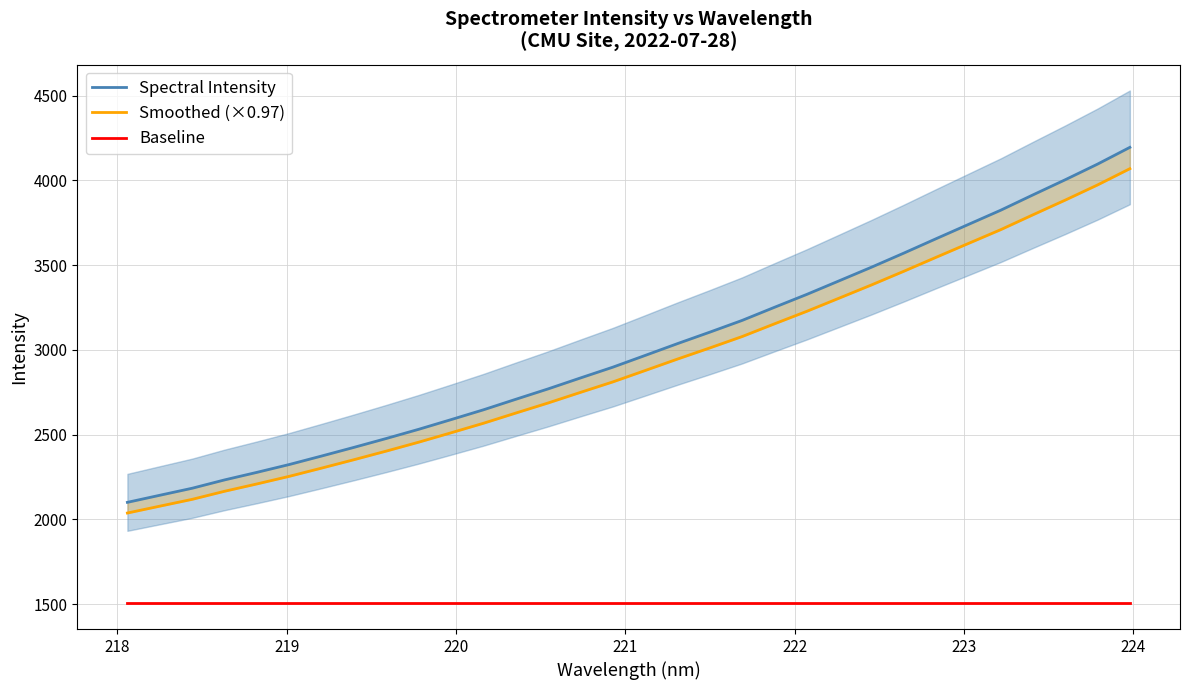

Which series has the largest range (max minus min)?

Spectral Intensity